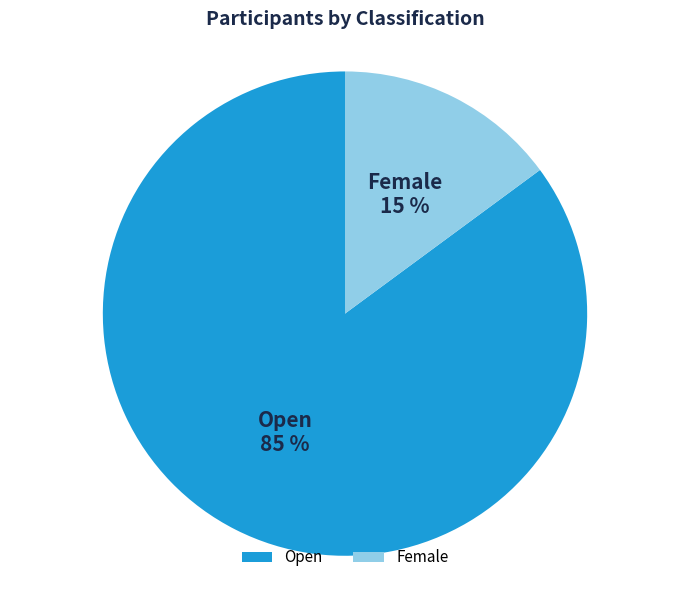

To the nearest percent, what is the combined percentage of Open and Female?

100%